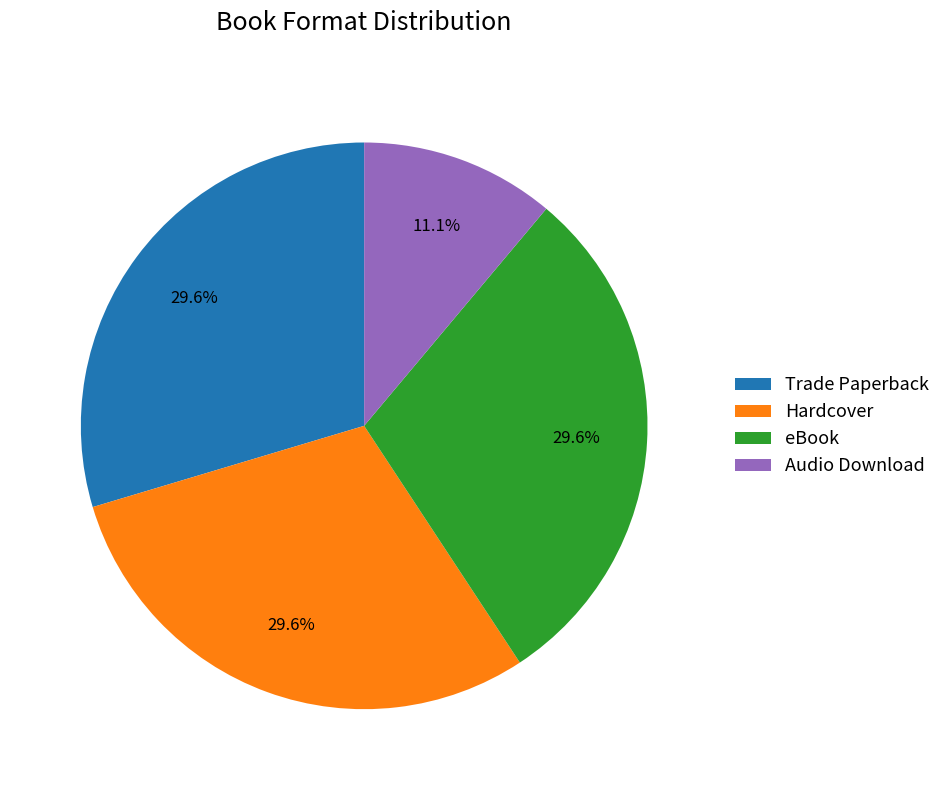

Is there a majority slice in this chart?

No